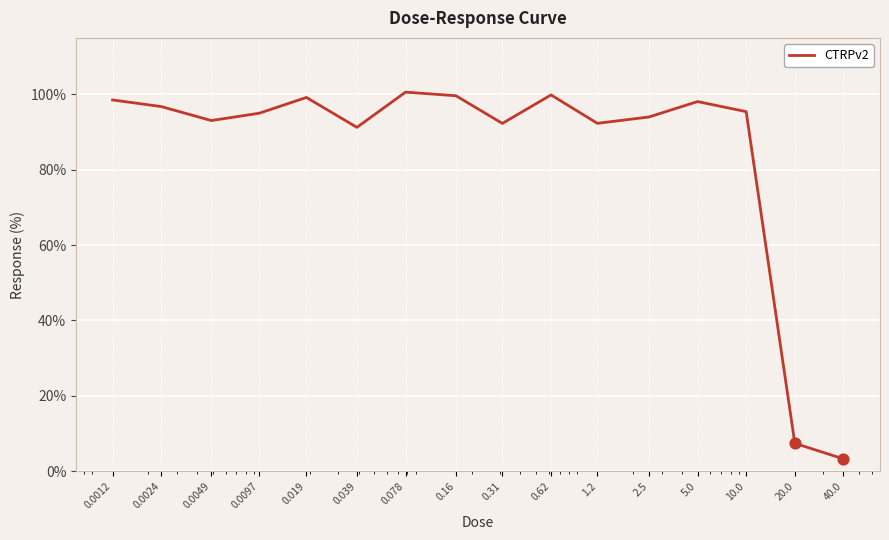

What is the difference between the maximum and minimum values?

97.4